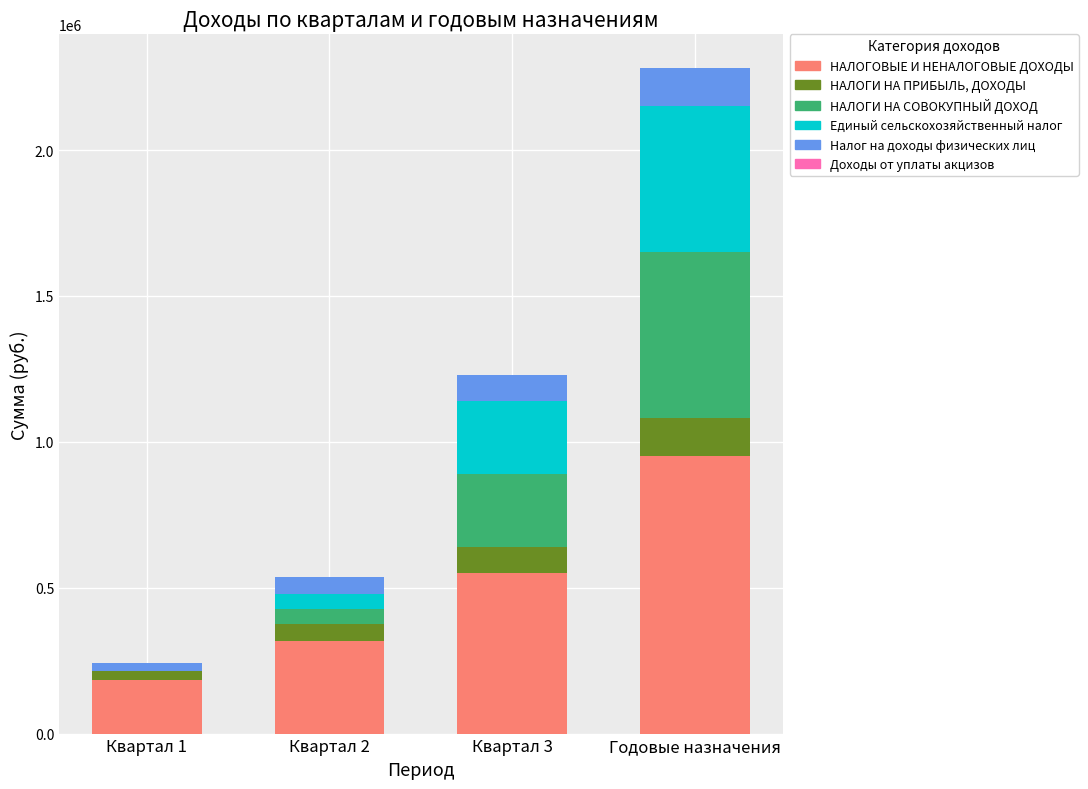

The value of НАЛОГОВЫЕ И НЕНАЛОГОВЫЕ ДОХОДЫ at Квартал 1 is 327557. True or false?

False